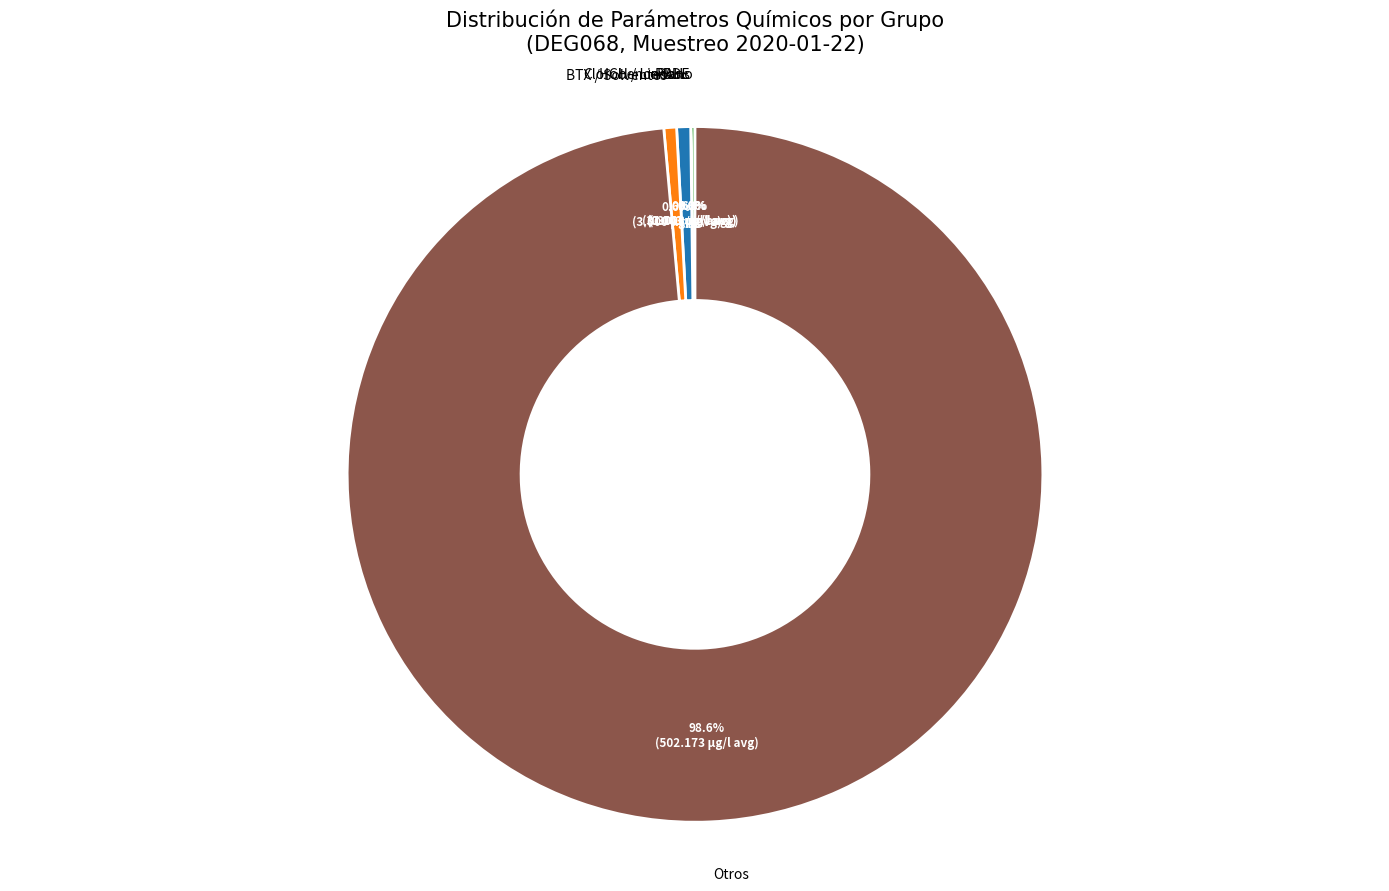

Does any single category account for the majority?

Yes